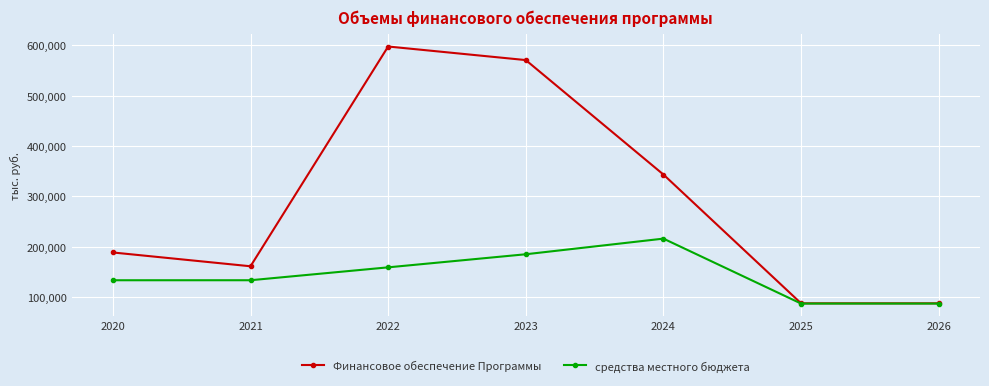

Which series has the largest total across all categories?

Финансовое обеспечение Программы